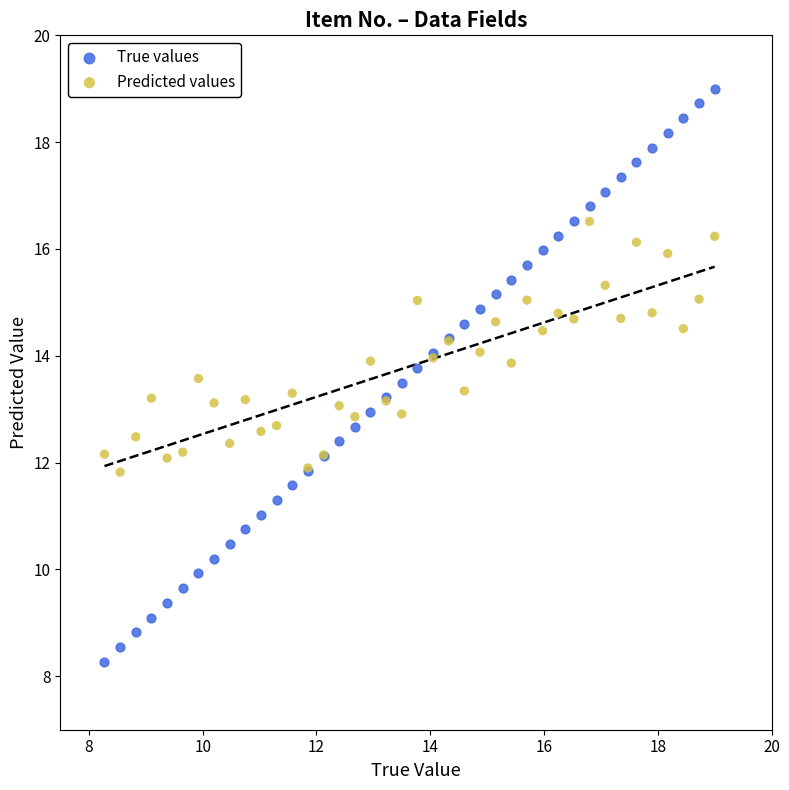

Which series has the largest Y range (max minus min)?

True values